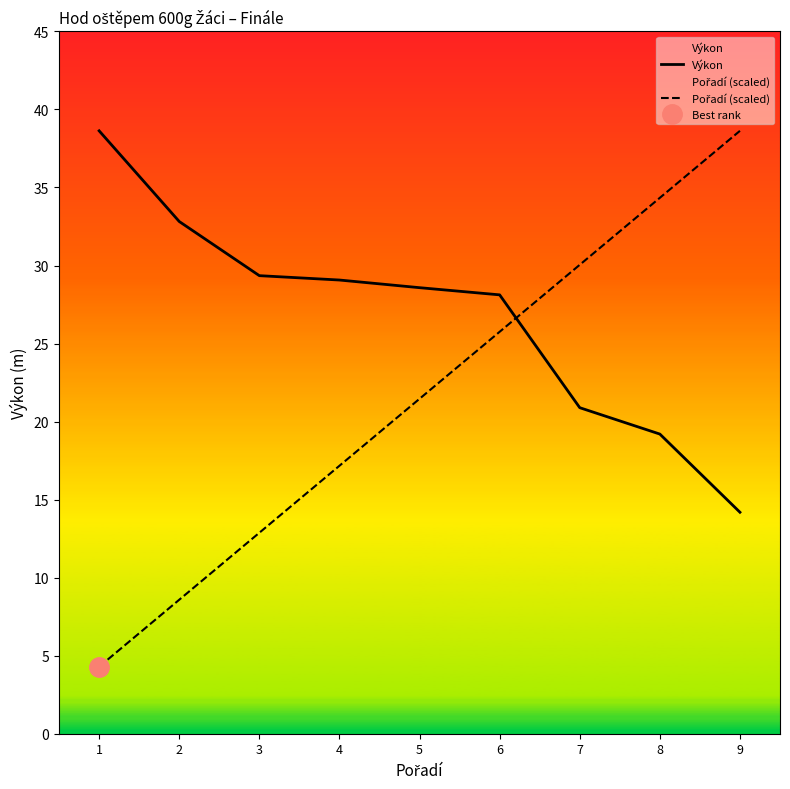

Where does the Pořadí (scaled) series first go above 21?

5